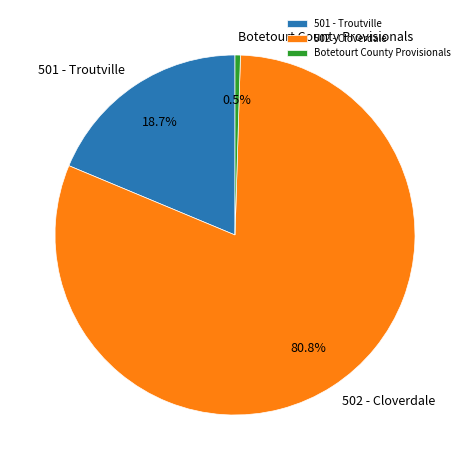

Which category has the biggest portion of the pie?

502 - Cloverdale